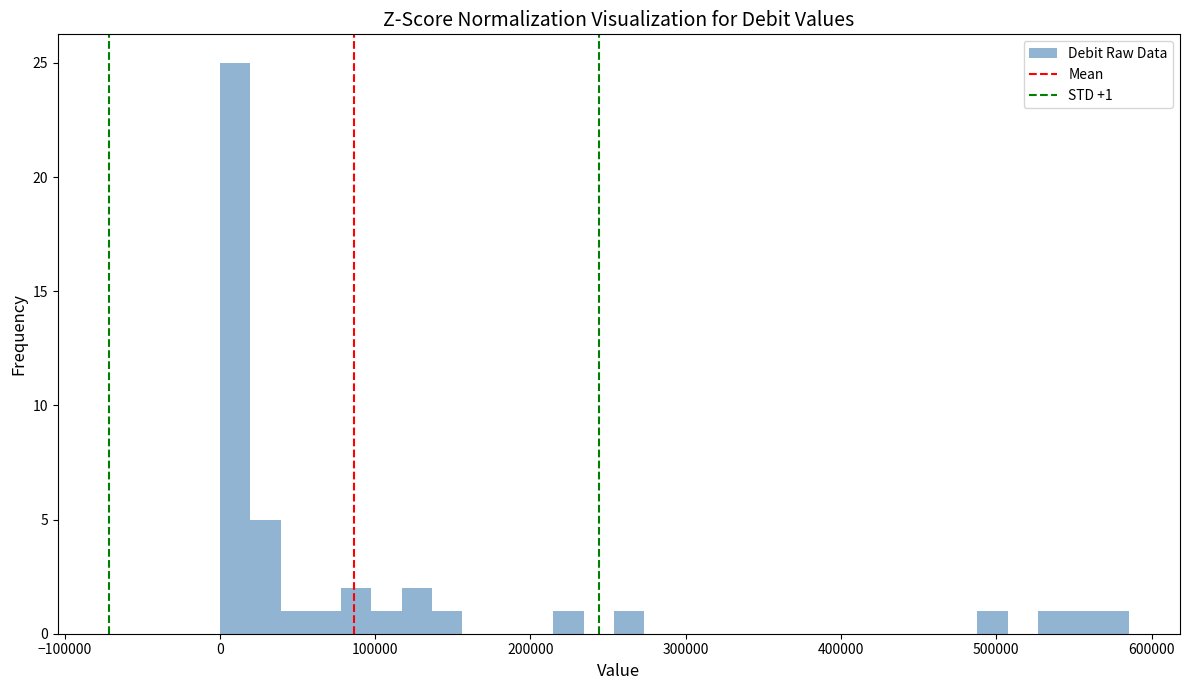

Read against the x-axis, roughly where is the centre of the tallest bar?

10000